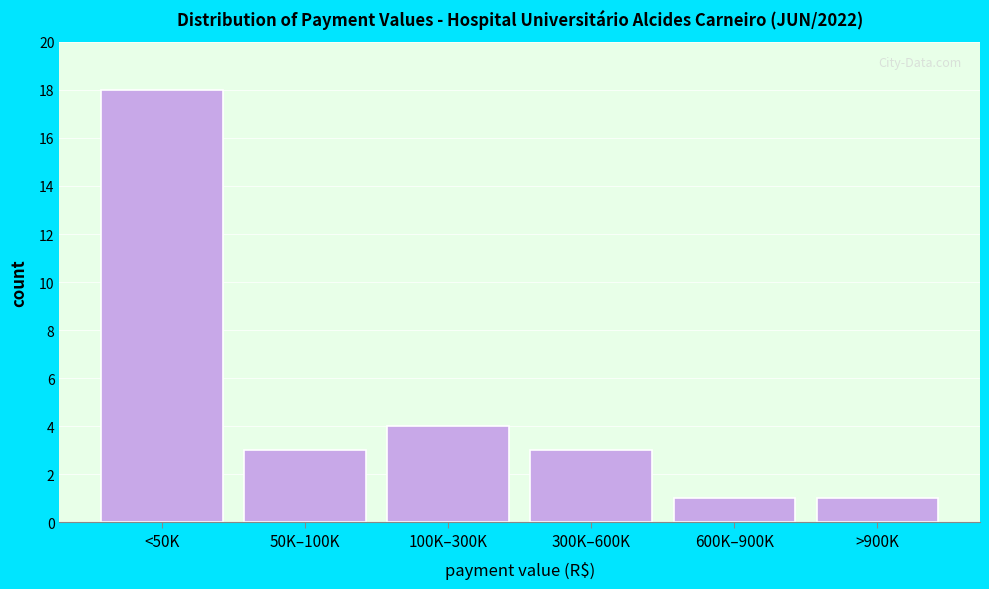

Reading left to right, what are all the values shown in this chart?

<50K=18	50K–100K=3	100K–300K=4	300K–600K=3	600K–900K=1	>900K=1